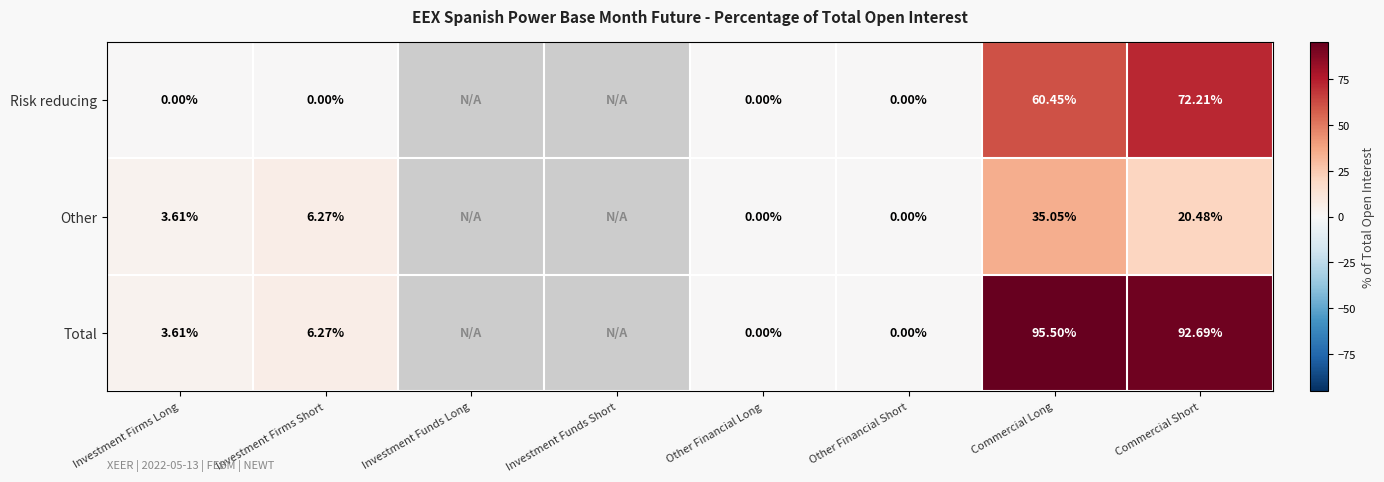

Which series changed the most between Commercial Long and Commercial Short?

Other